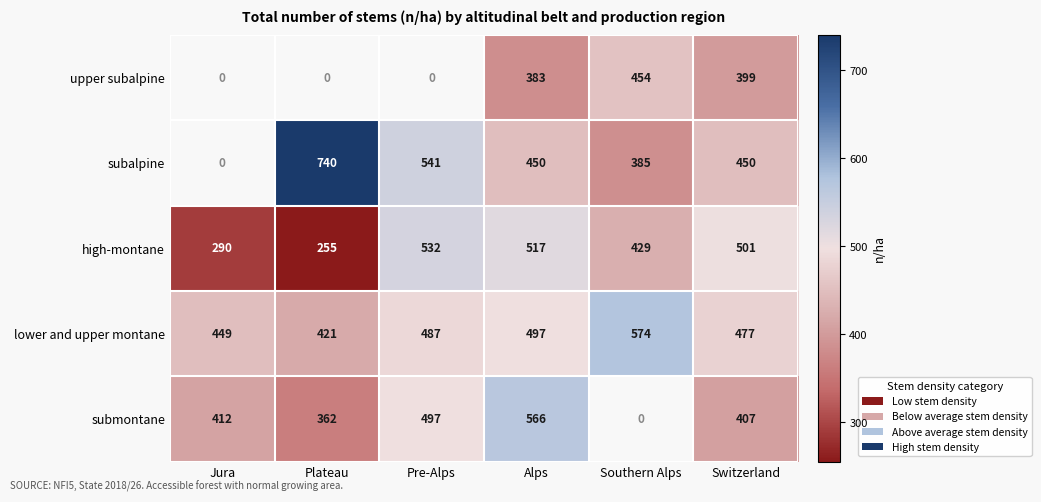

At which category does the chart reach its peak across all series?

Plateau